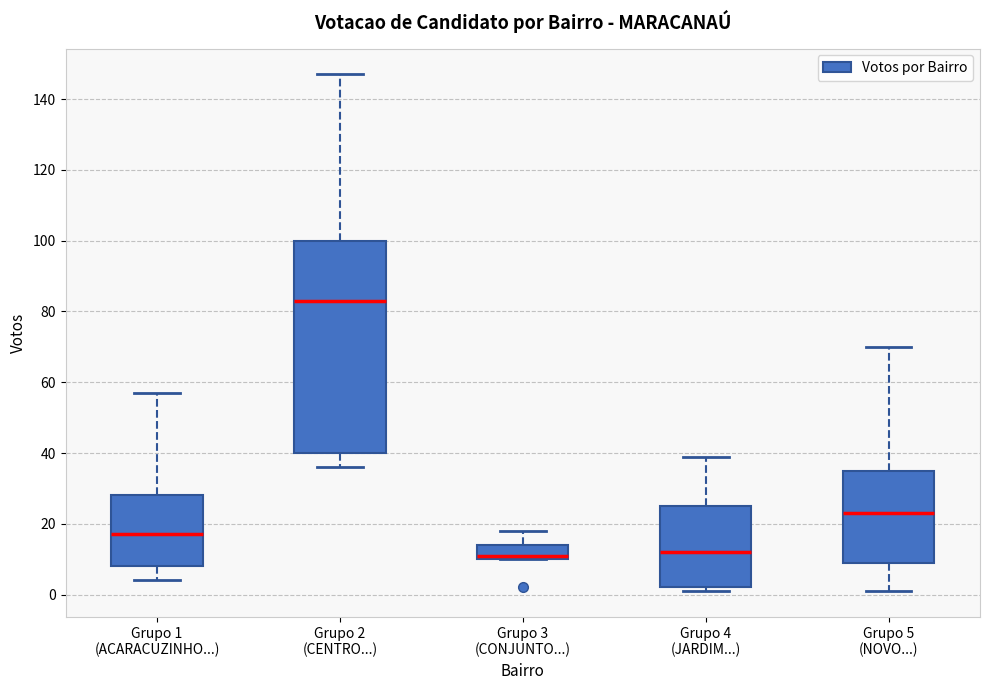

Where does the upper whisker of the box for Grupo 5 (NOVO...) end on the y-axis? The values are not printed on the chart, so give them approximately, as read against the axis.

70